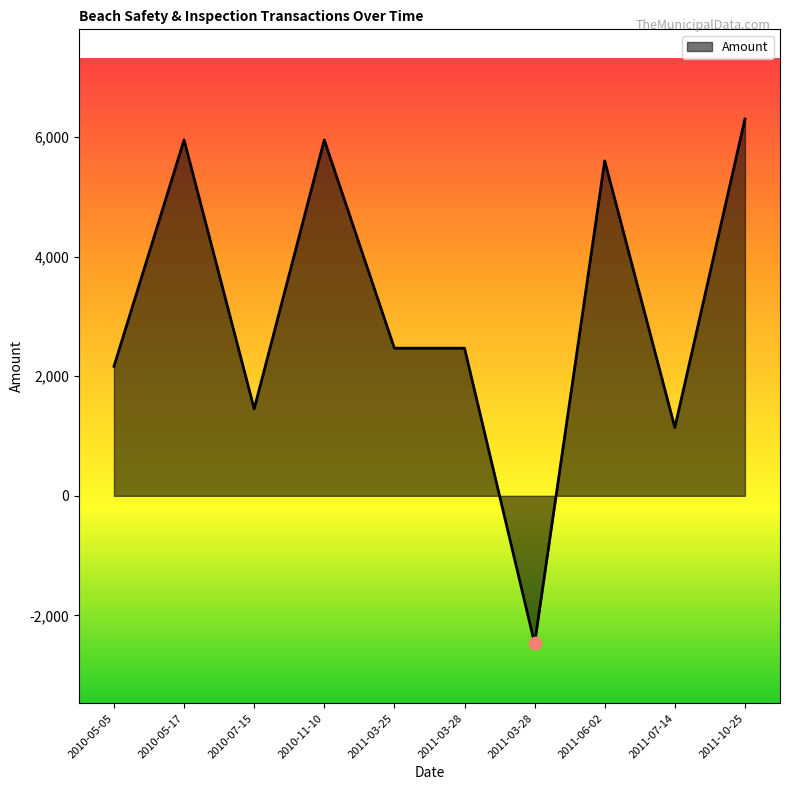

What is the ratio of the value at 2010-05-17 to the value at 2011-06-02?

1.1